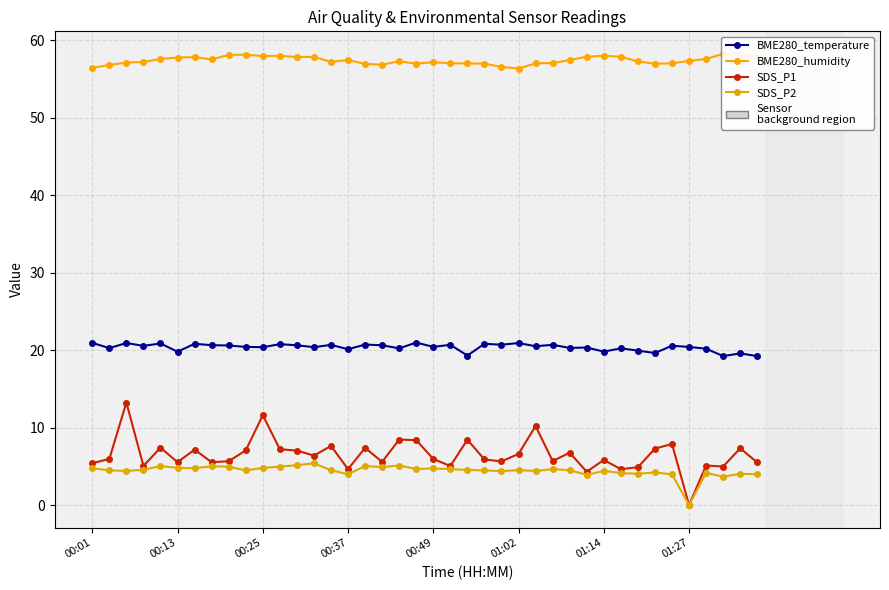

List the series in order of their peak value, highest first.

BME280_humidity, BME280_temperature, SDS_P1, SDS_P2